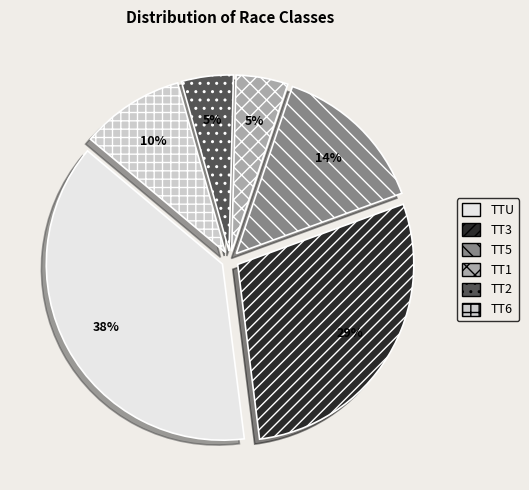

Do TT3 and TT6 together represent more than half of the pie?

No